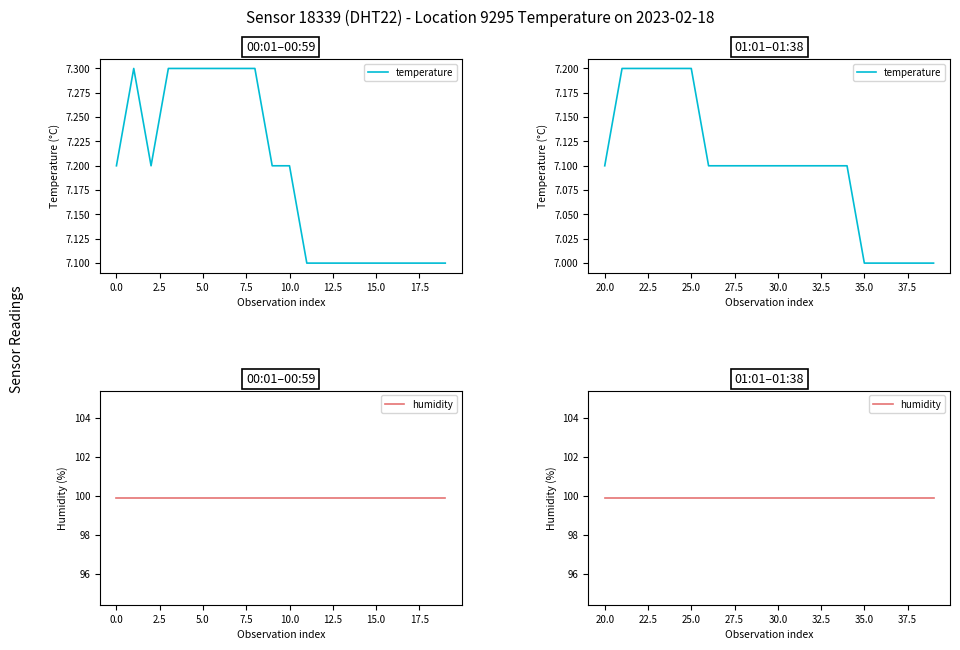

Read the humidity value at 7.5.

99.9